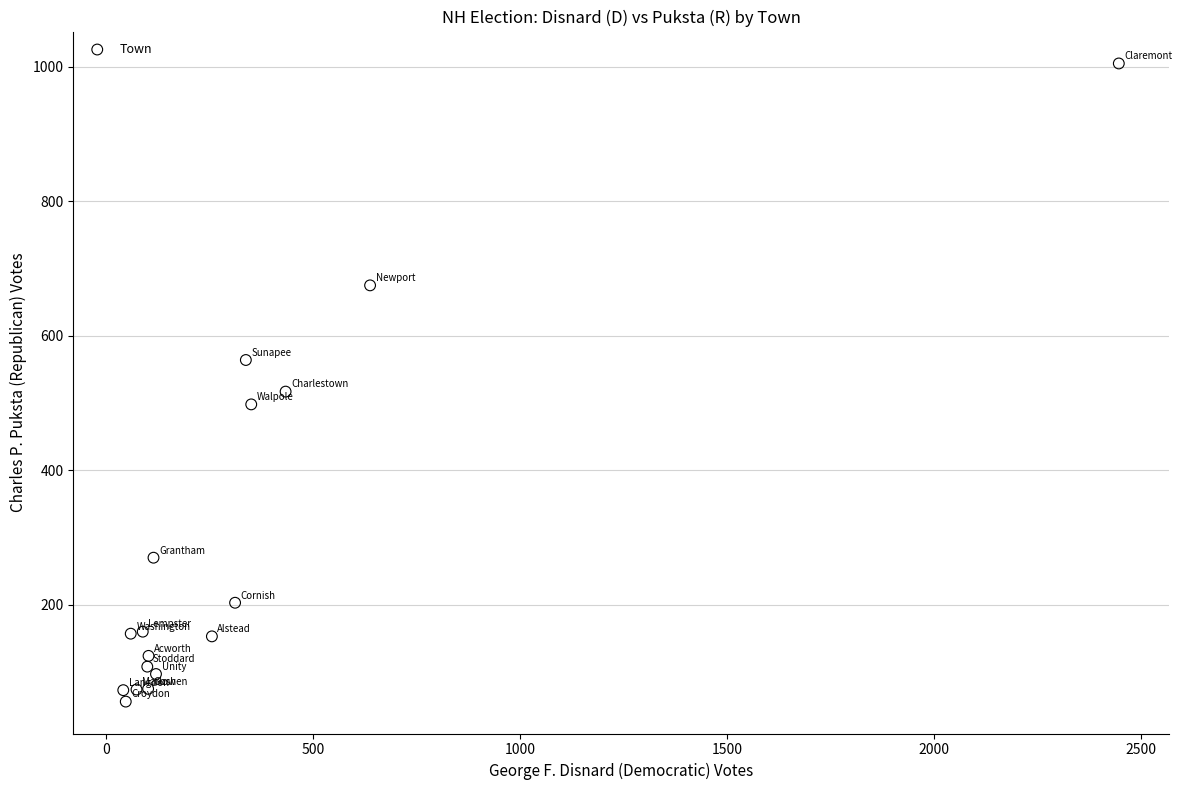

What Y value in the scatter plot is closest to 530?

517